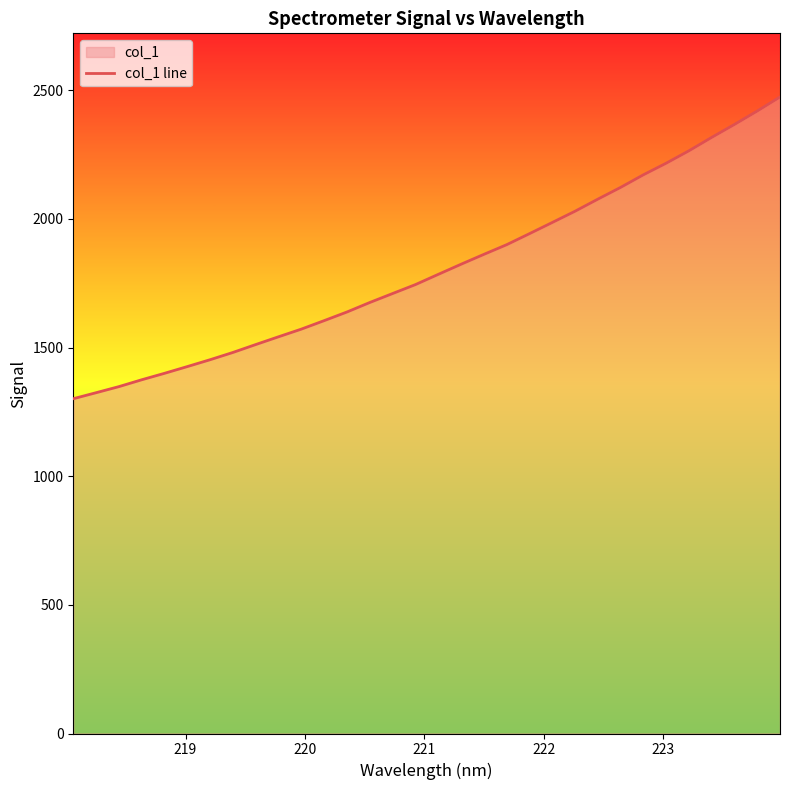

What is the smallest value displayed?

1301.3